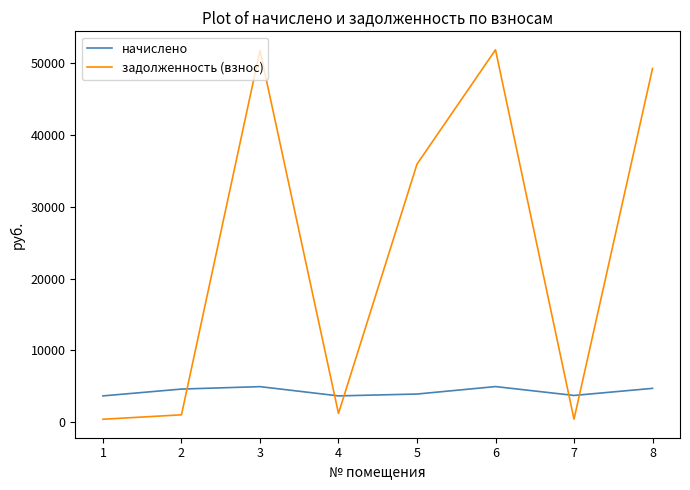

What is the lowest value of the начислено series?

3659.8